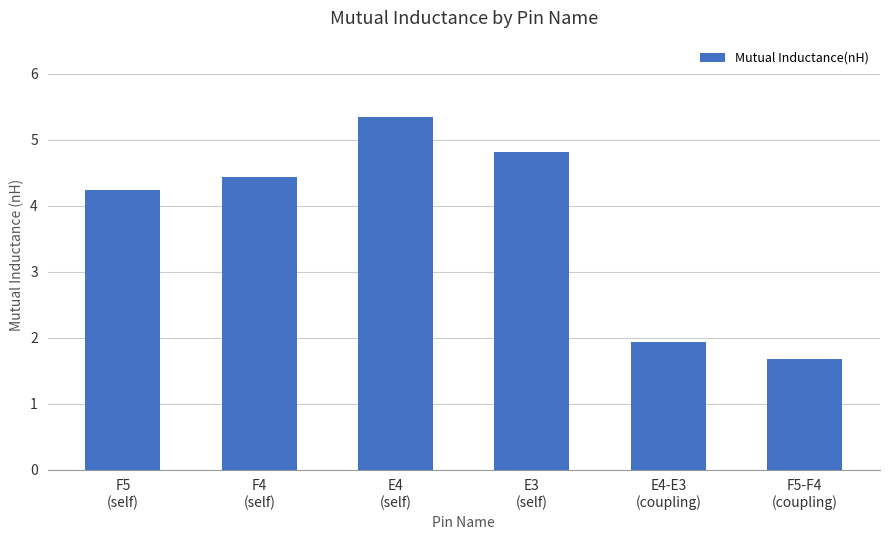

How many values exceed 4?

4